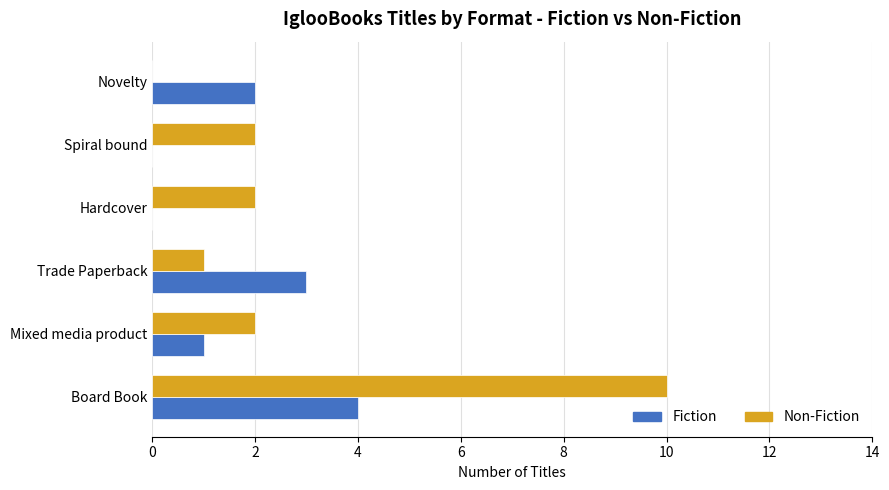

Which series changed the most between Trade Paperback and Spiral bound?

Fiction